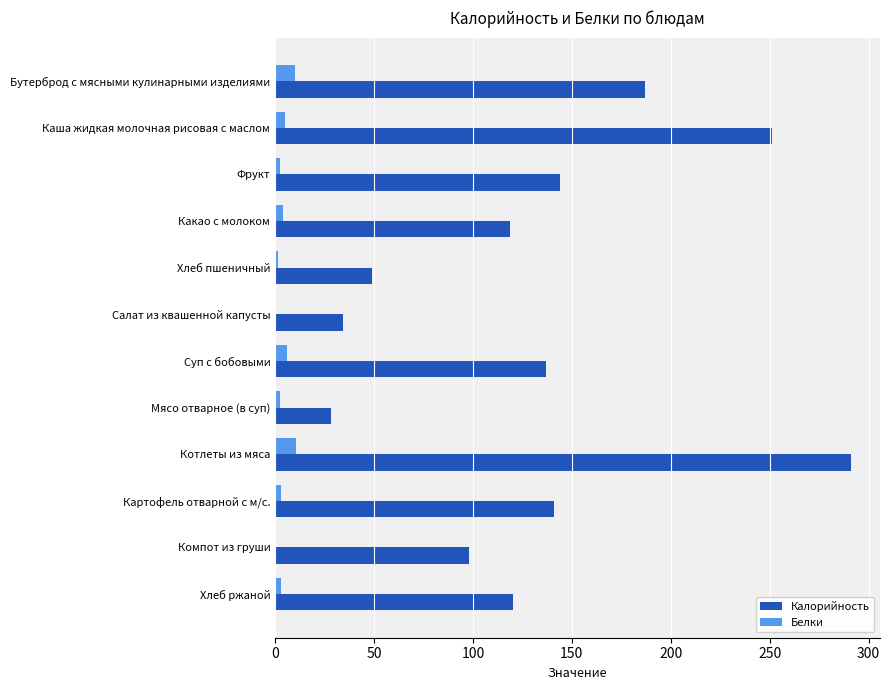

What is the sum of all Калорийность values?

1599.3